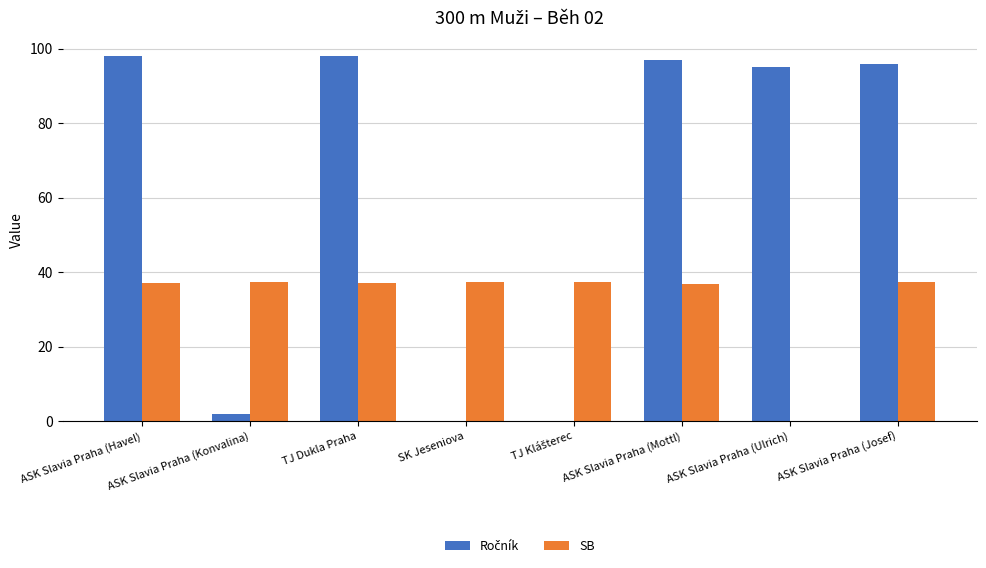

What is the total value across all series at ASK Slavia Praha (Ulrich)?

95.0